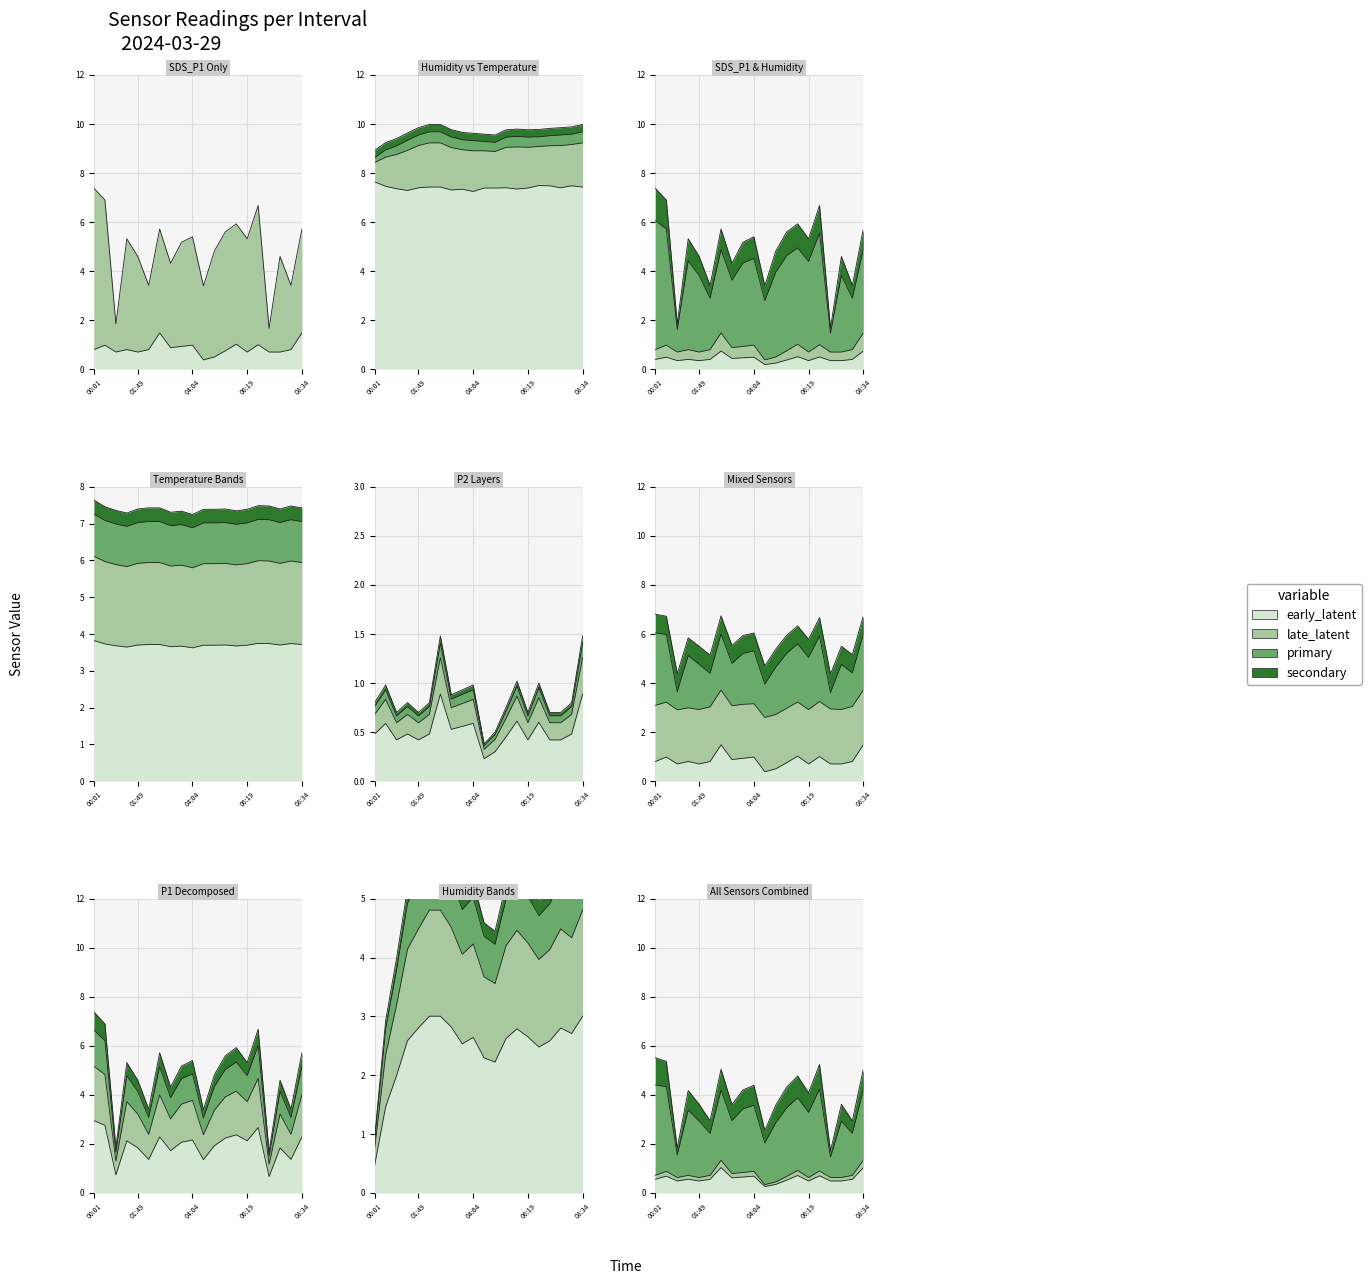

Between 00:01 and 03:37, which series saw the biggest shift?

SDS_P1